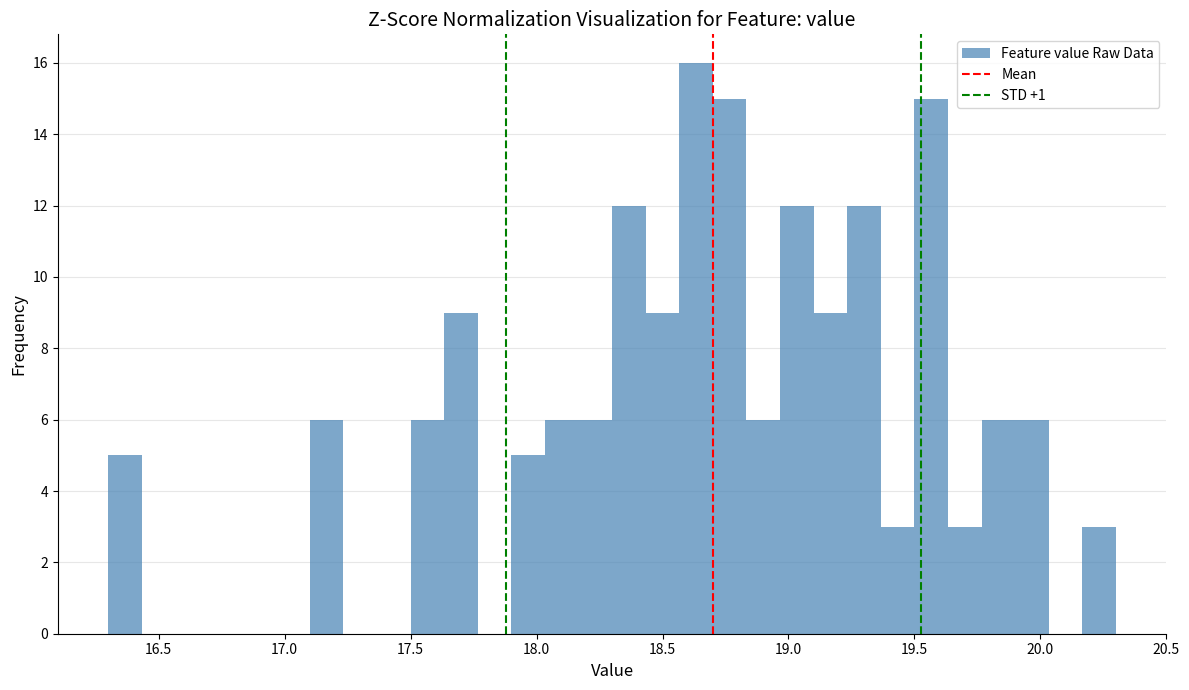

Around what value on the x-axis is the tallest bar? Give the approximate position of its centre, as read against the axis.

18.65